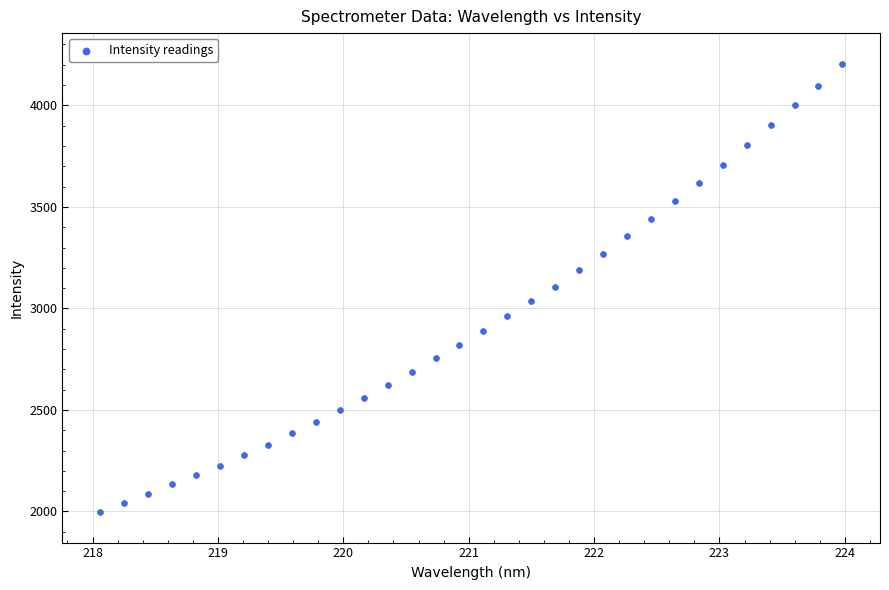

What is the range of X values (max minus min)?

5.9